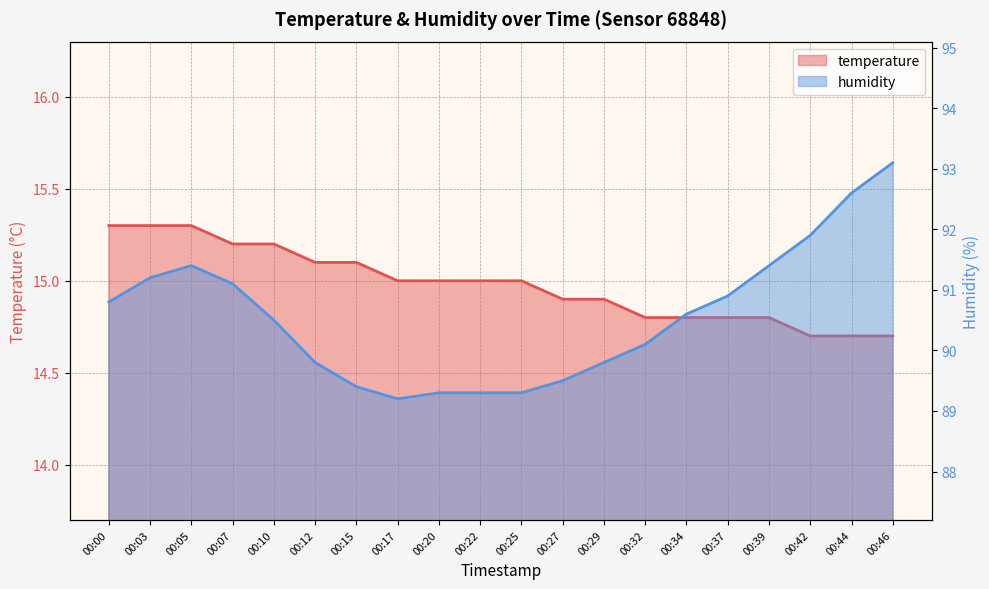

What is the sum of the temperature values at 00:20 and 00:03?

30.3